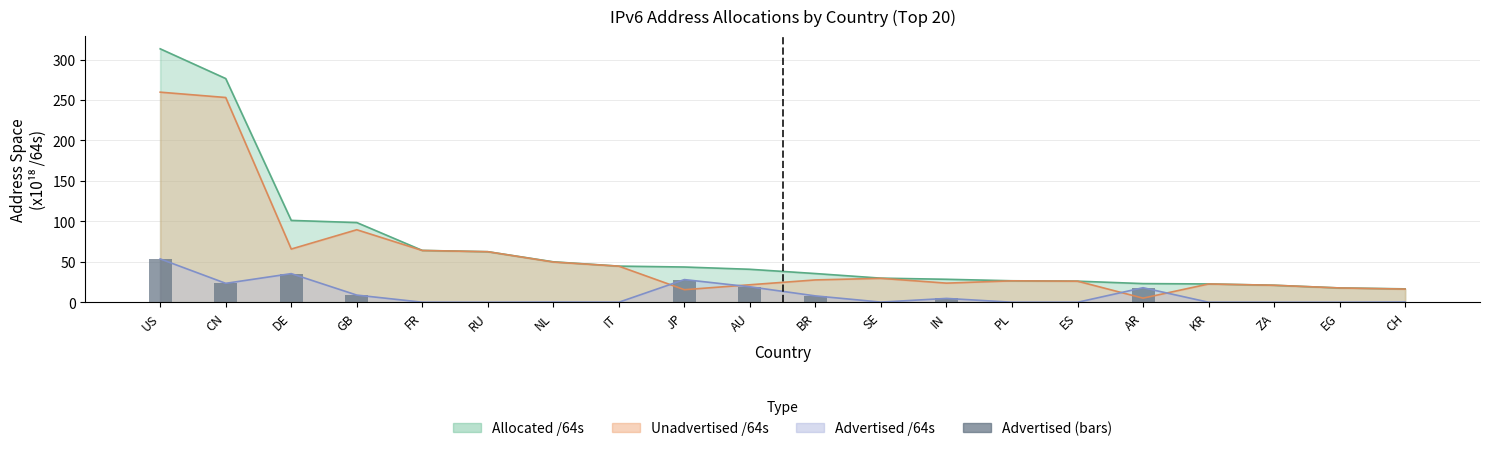

Between IN and EG, which is larger?

IN